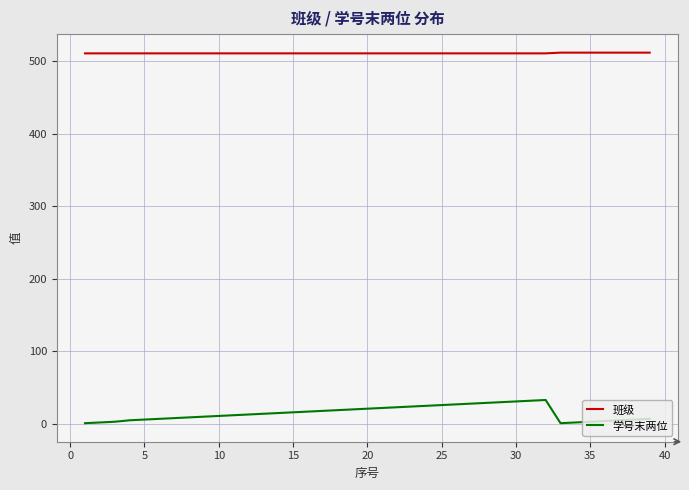

Count the 班级 values in the range 511 to 512.

39